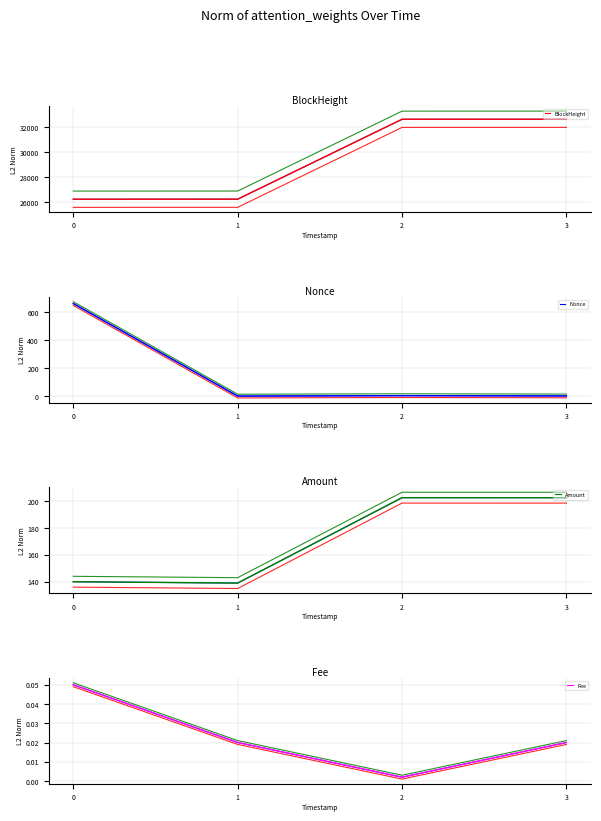

What is the smallest value displayed?

-13.2